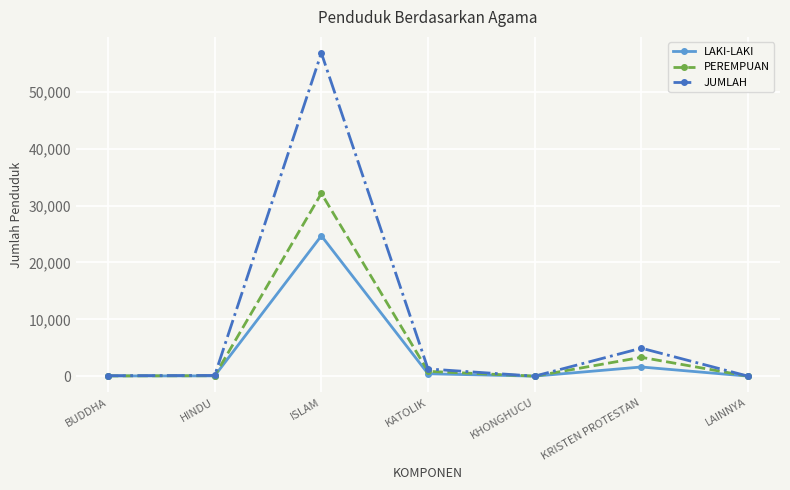

At ISLAM, list the series in order from largest to smallest.

JUMLAH, PEREMPUAN, LAKI-LAKI